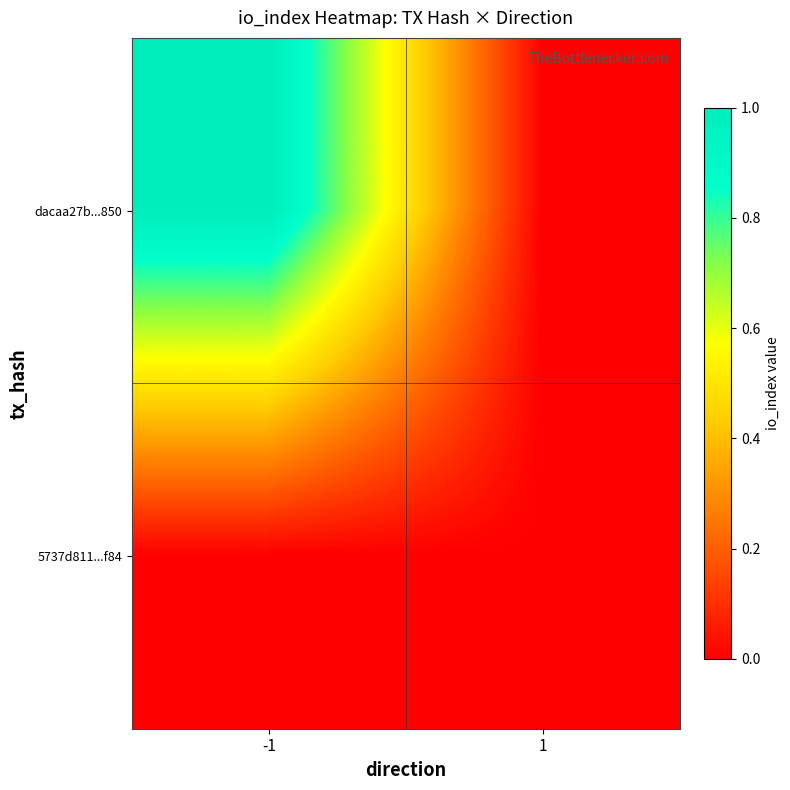

Which series has the widest spread of values?

dacaa27b...850